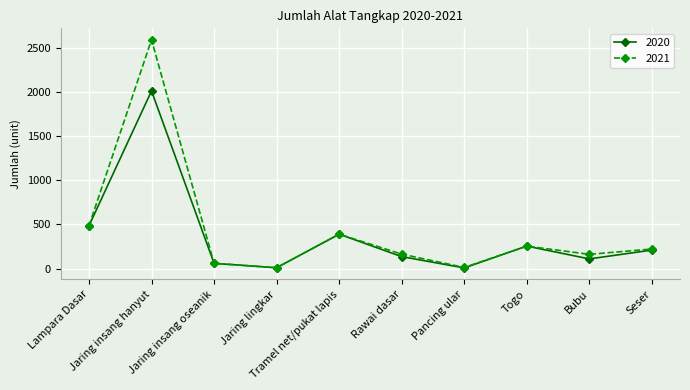

What is the maximum value for 2021?

2592